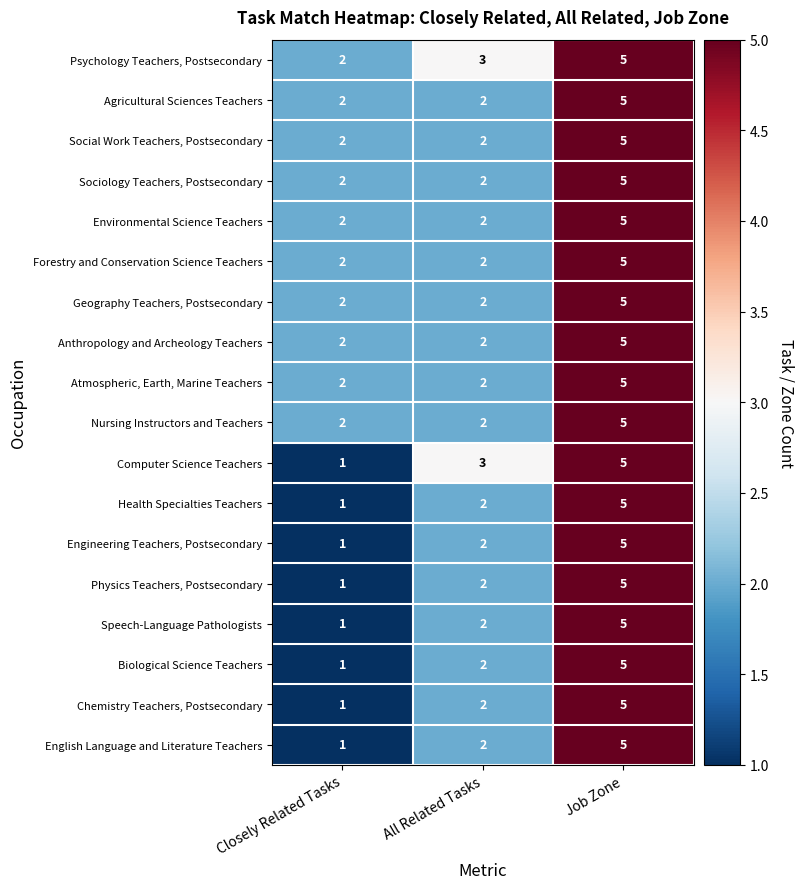

What is the spread (max minus min) of values at All Related Tasks?

1